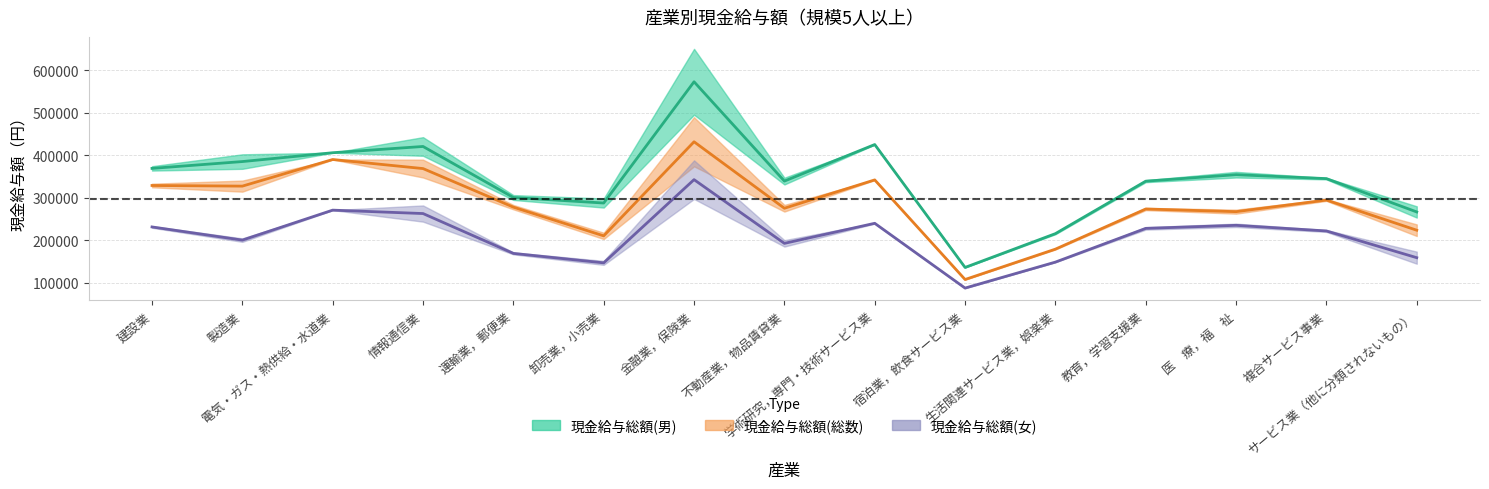

Is it true that 現金給与総額(総数) equals 368260.5 at 情報通信業?

True